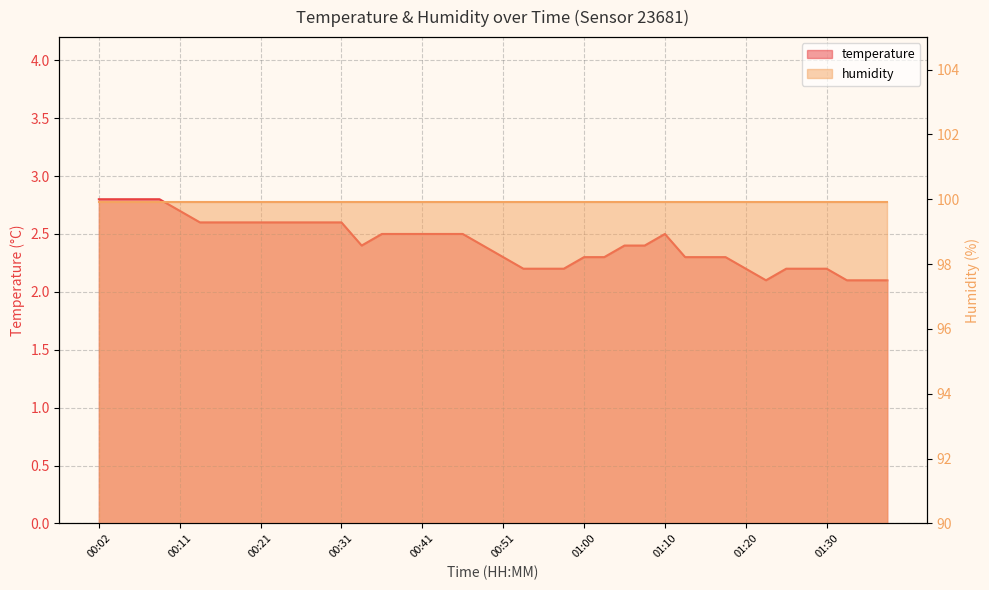

Where is the first local minimum?

00:33